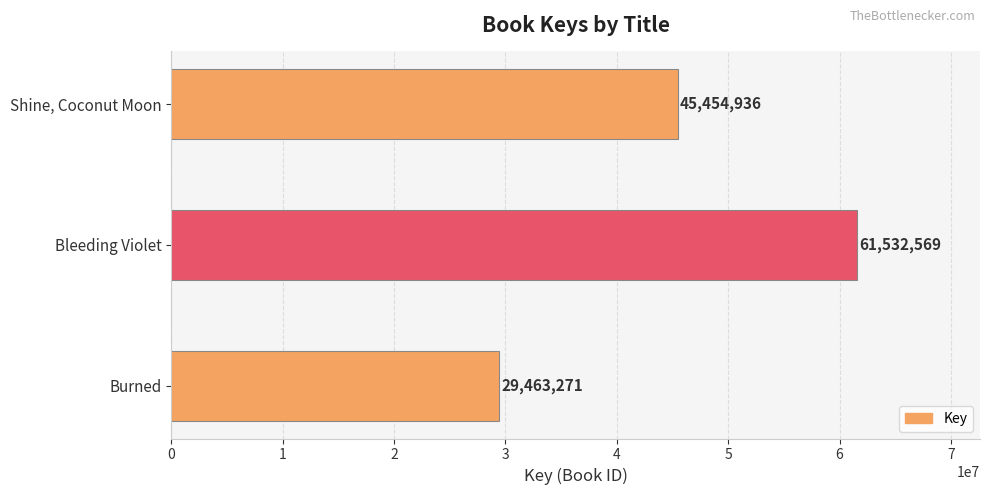

Which label corresponds to the largest value in the chart?

Bleeding Violet